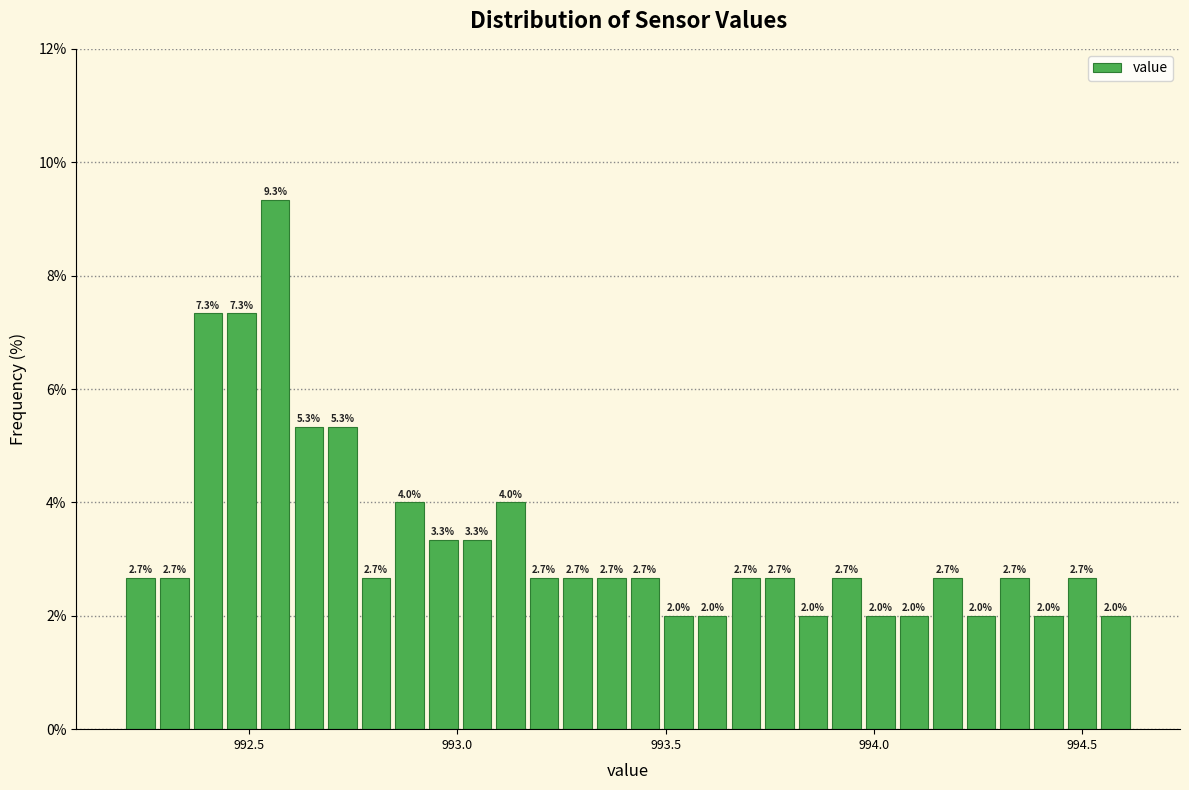

Around what value on the x-axis is the tallest bar? Give the approximate position of its centre, as read against the axis.

992.55